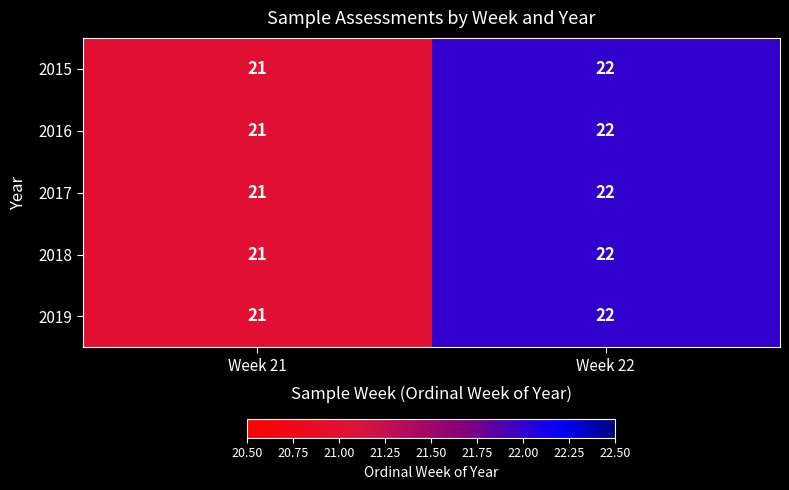

What is the sum of the 2016 values at Week 21 and Week 22?

43